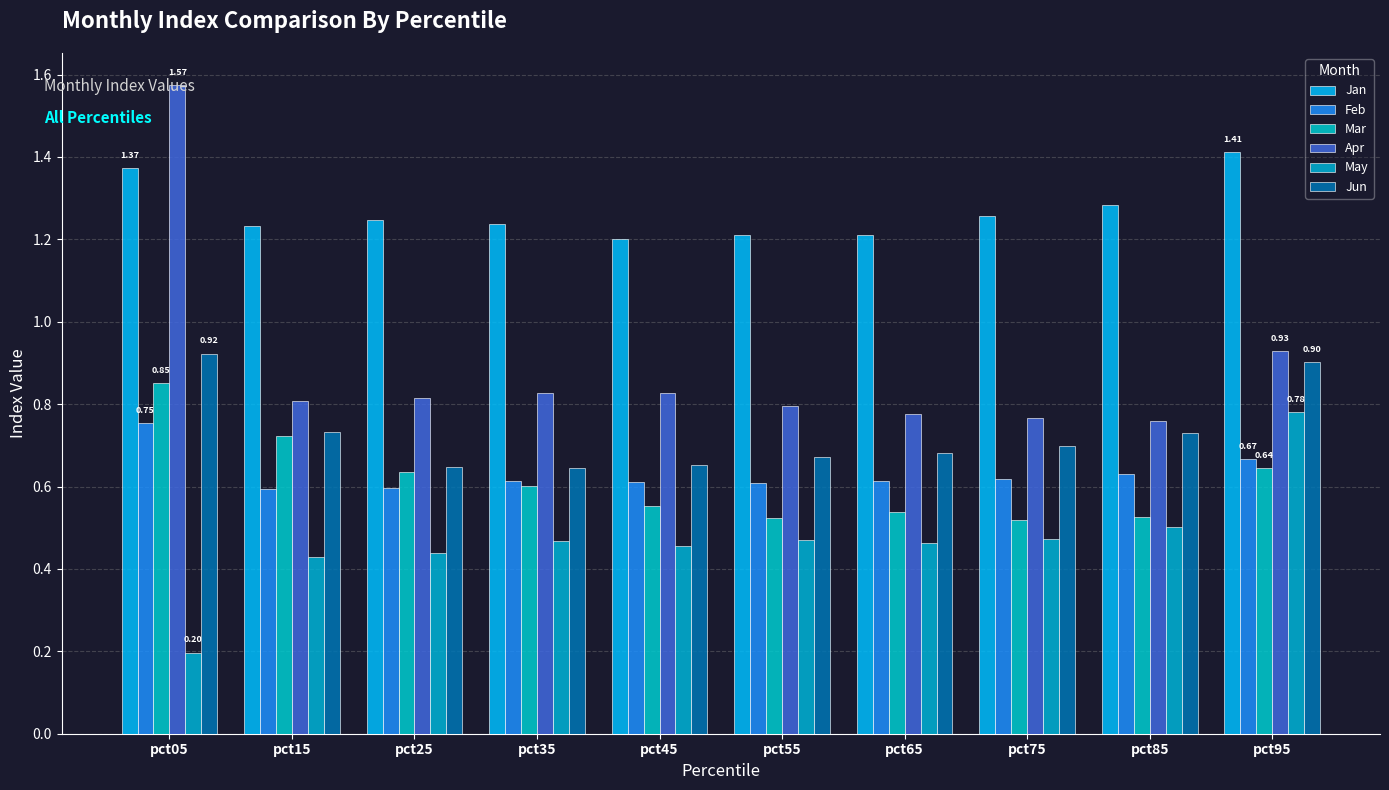

The Feb series shows 0.6 at pct45. True or false?

True